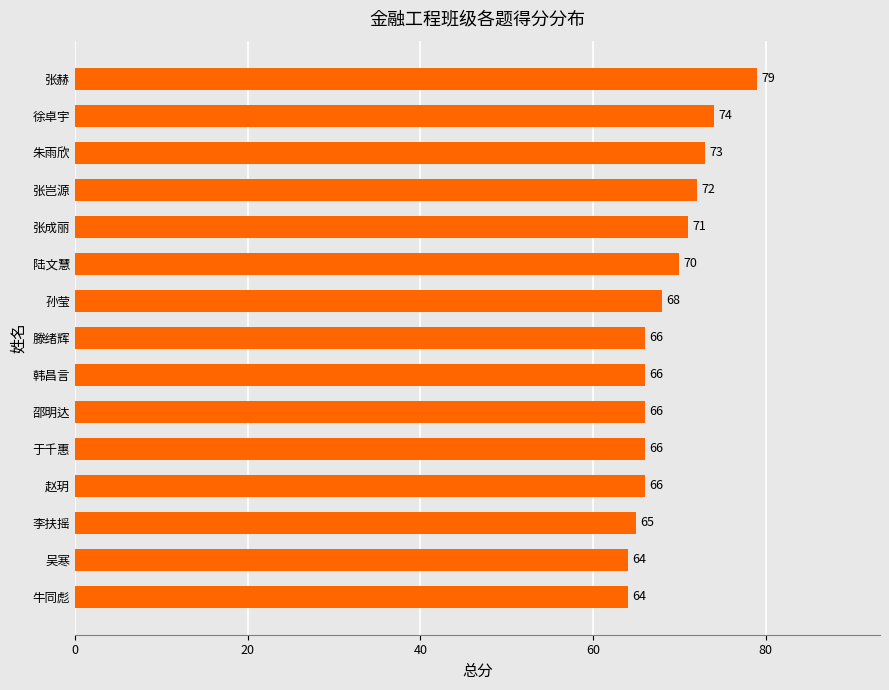

How many data points are less than 66?

3